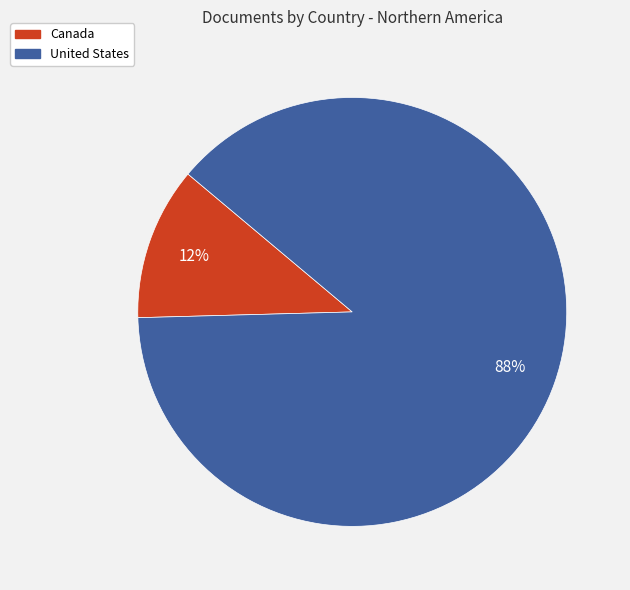

True or false: Canada accounts for 12% of the total.

True